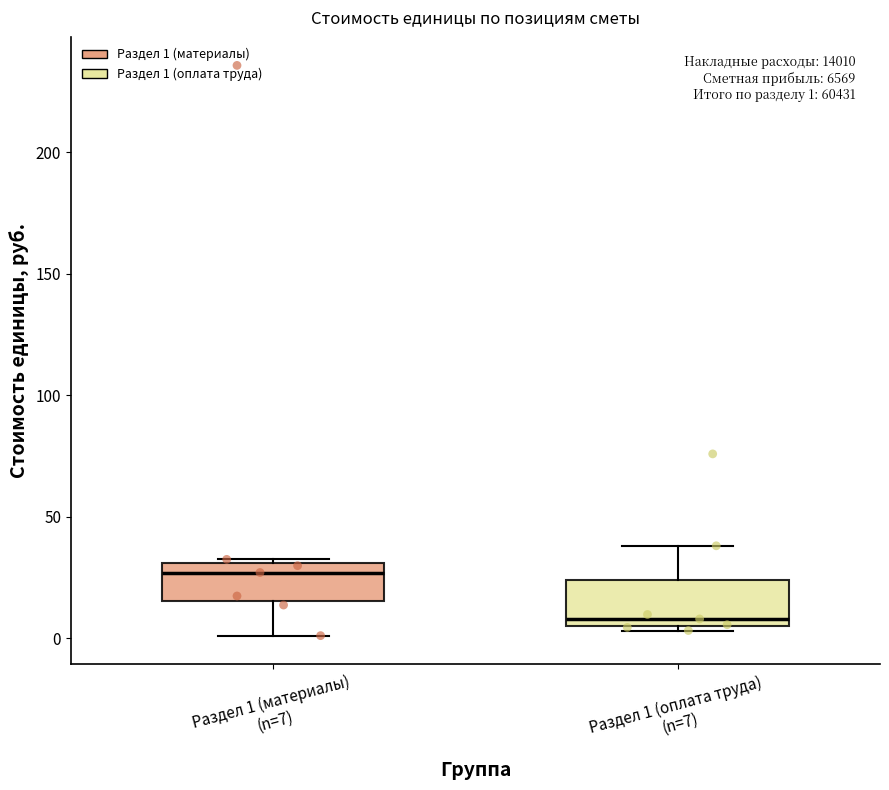

Which box's median line is the highest?

Раздел 1 (материалы) (n=7)